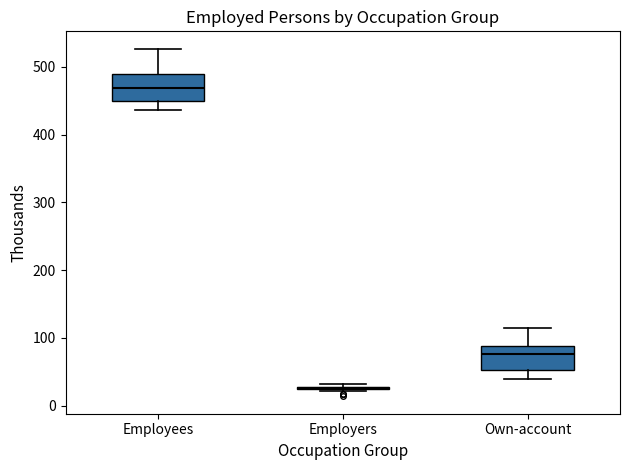

Reading left to right, transcribe this box plot: for each box, give where its median line is, the range the box spans, and where its two whiskers end, as read against the y-axis. The values are not printed on the chart, so give them approximately, as read against the axis.

Employees: median 470, box 450 to 490, whiskers 440 to 530
Employers: box collapsed to a line at 30, whiskers 20 to 30
Own-account: median 80, box 50 to 90, whiskers 40 to 110